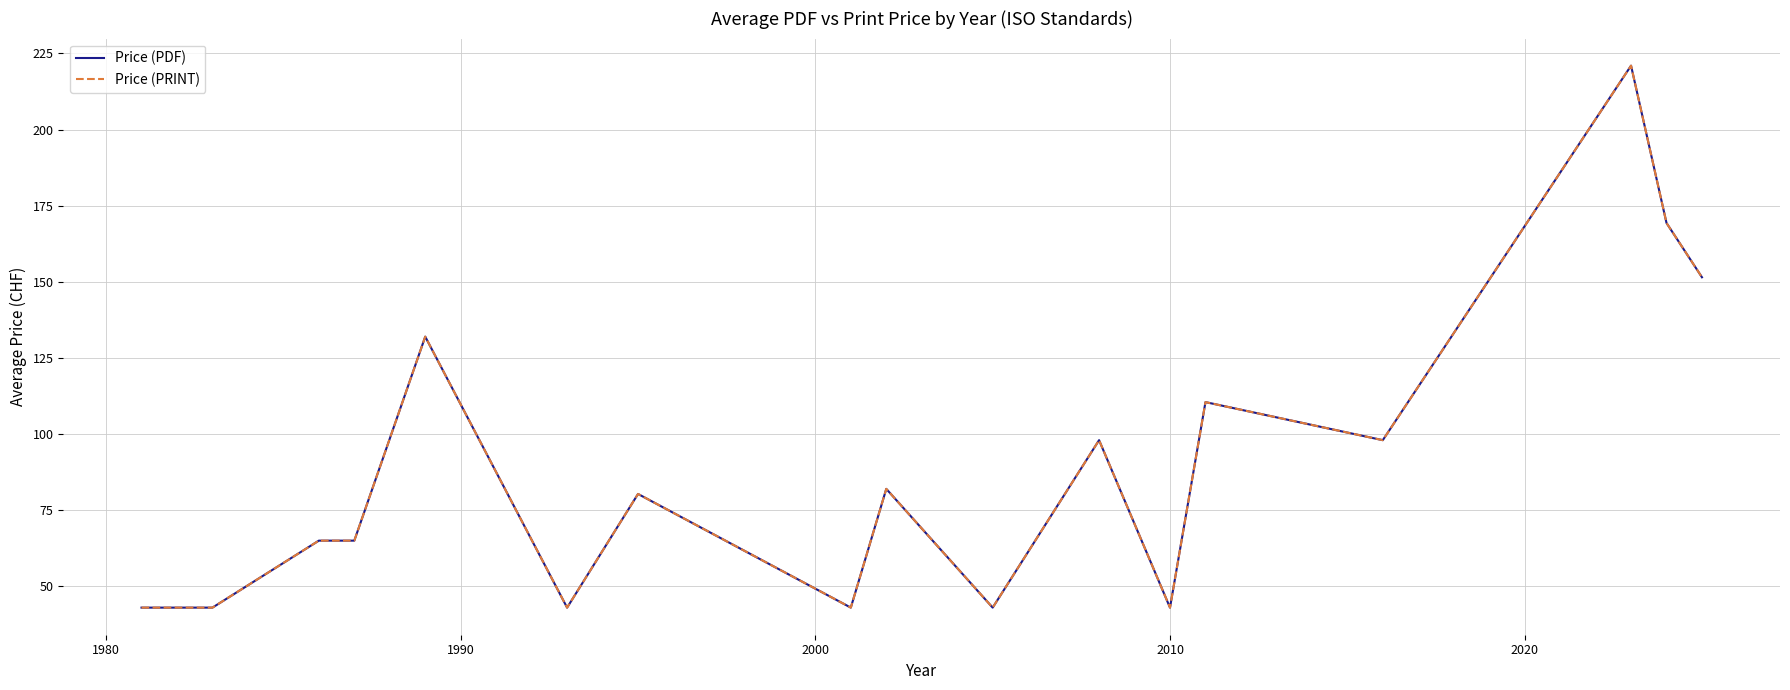

Is this an area chart (filled region under the line)?

No